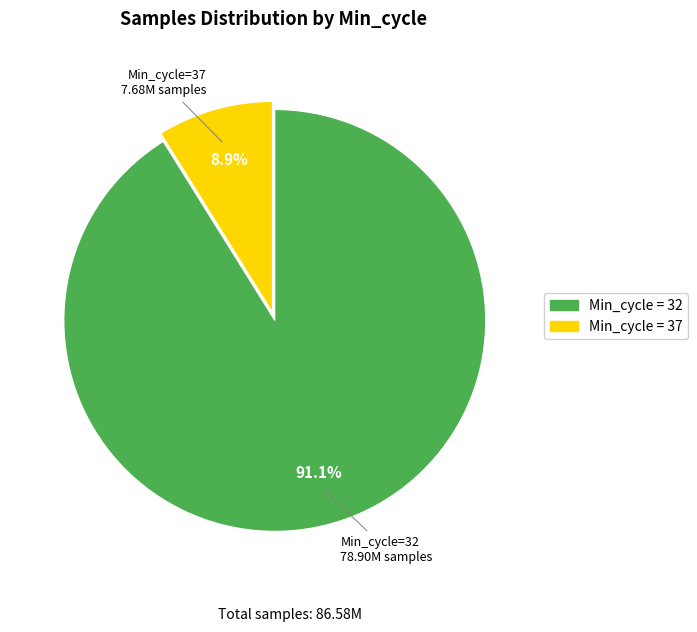

Is there any slice that represents more than half of the pie?

Yes